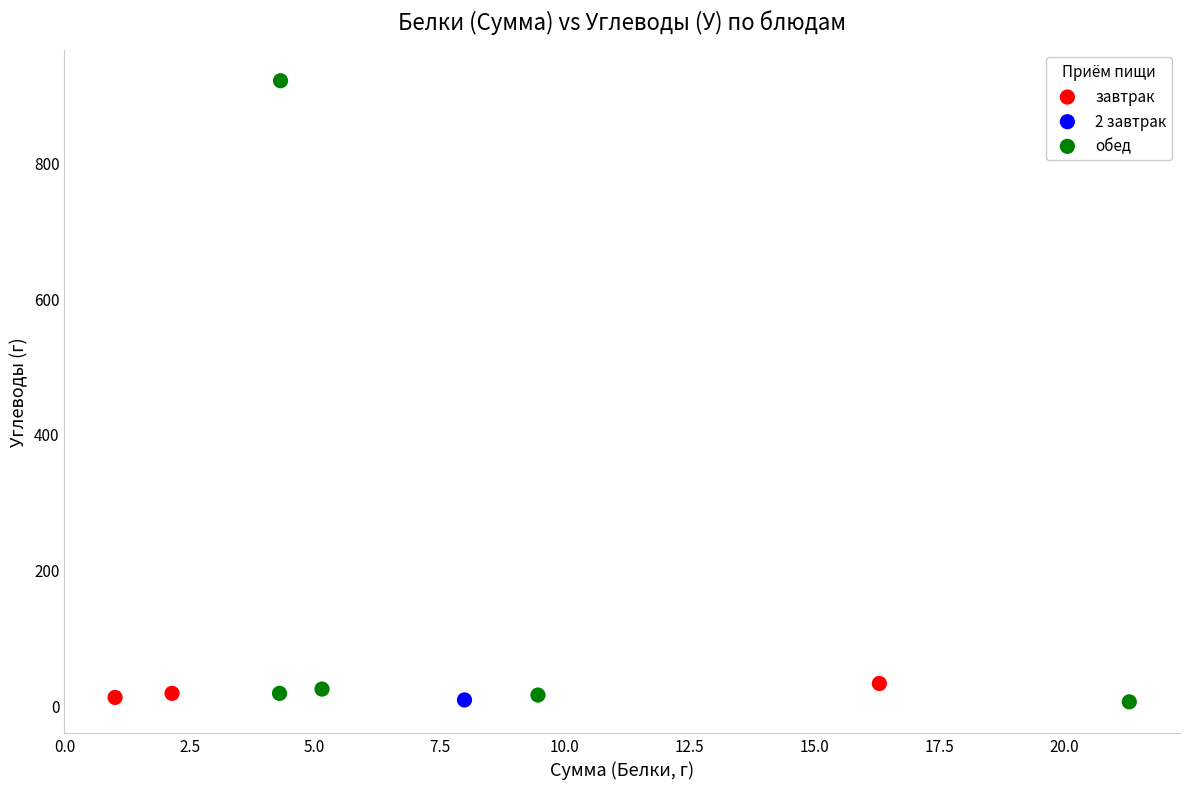

What are all the series names shown in the legend?

завтрак, 2 завтрак, обед